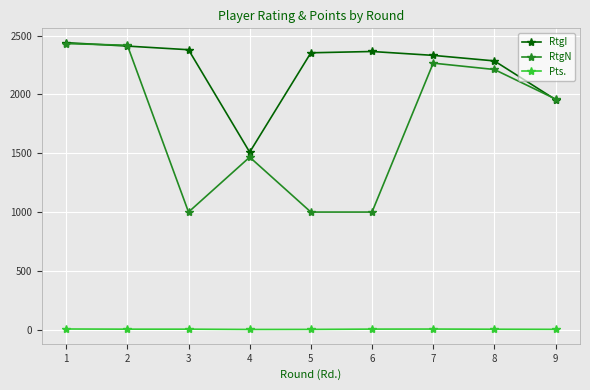

How many lines are shown in the chart?

3